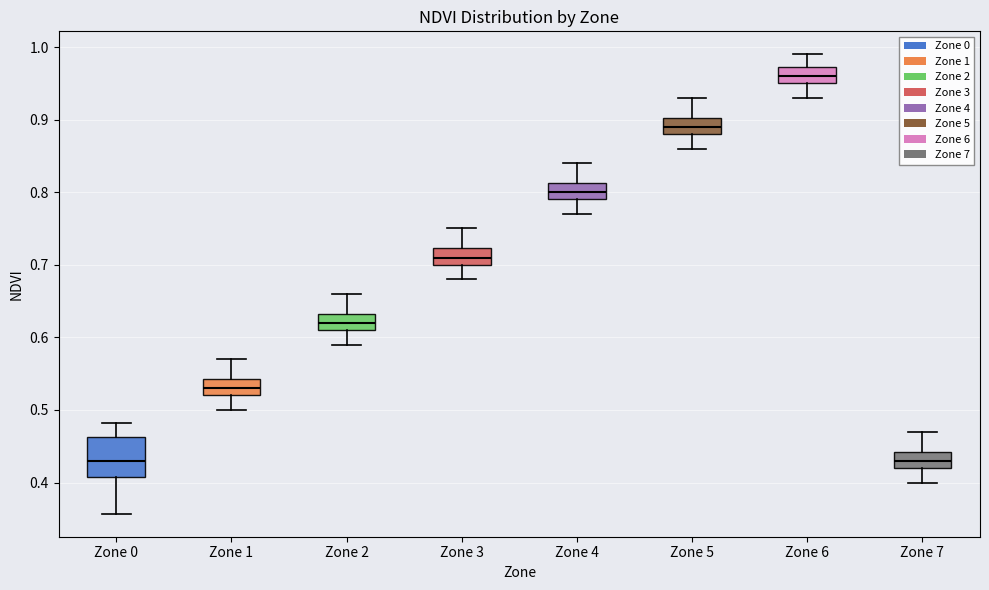

Reading left to right, transcribe this box plot: for each box, give where its median line is, the range the box spans, and where its two whiskers end, as read against the y-axis. The values are not printed on the chart, so give them approximately, as read against the axis.

Zone 0: median 0.43, box 0.41 to 0.46, whiskers 0.36 to 0.48
Zone 1: median 0.53, box 0.52 to 0.54, whiskers 0.50 to 0.57
Zone 2: median 0.62, box 0.61 to 0.63, whiskers 0.59 to 0.66
Zone 3: median 0.71, box 0.70 to 0.72, whiskers 0.68 to 0.75
Zone 4: median 0.80, box 0.79 to 0.81, whiskers 0.77 to 0.84
Zone 5: median 0.89, box 0.88 to 0.90, whiskers 0.86 to 0.93
Zone 6: median 0.96, box 0.95 to 0.97, whiskers 0.93 to 0.99
Zone 7: median 0.43, box 0.42 to 0.44, whiskers 0.40 to 0.47